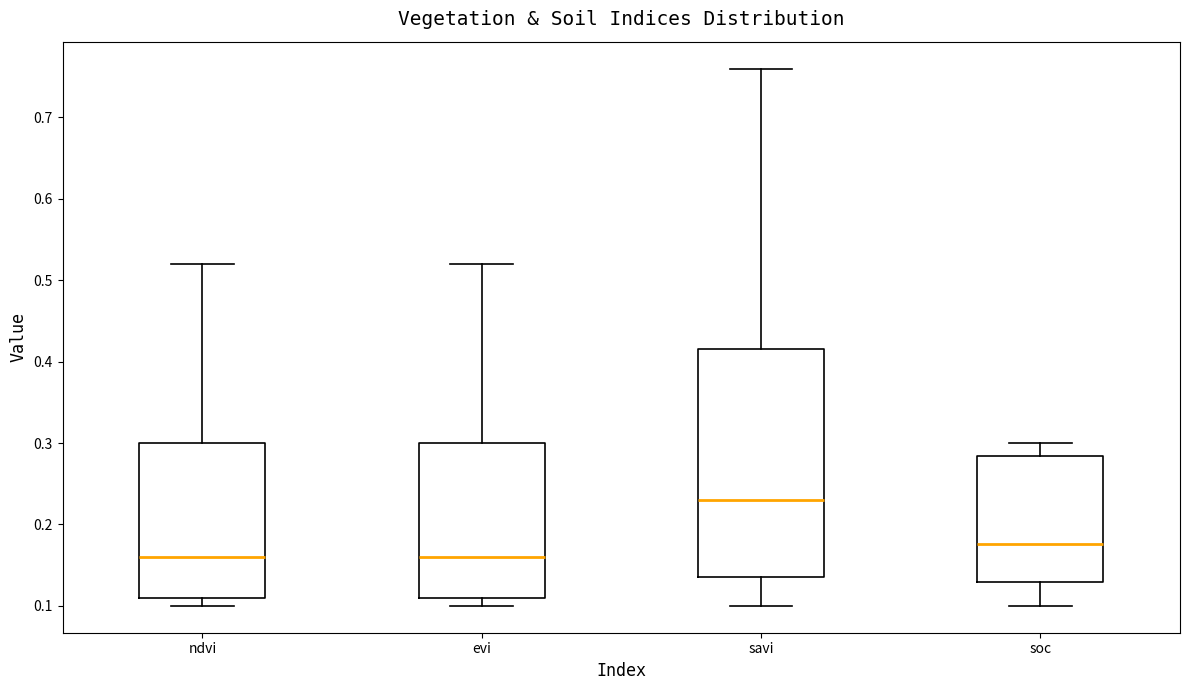

Reading left to right, transcribe this box plot: for each box, give where its median line is, the range the box spans, and where its two whiskers end, as read against the y-axis. The values are not printed on the chart, so give them approximately, as read against the axis.

ndvi: median 0.16, box 0.11 to 0.30, whiskers 0.10 to 0.52
evi: median 0.16, box 0.11 to 0.30, whiskers 0.10 to 0.52
savi: median 0.23, box 0.14 to 0.42, whiskers 0.10 to 0.76
soc: median 0.18, box 0.13 to 0.28, whiskers 0.10 to 0.30